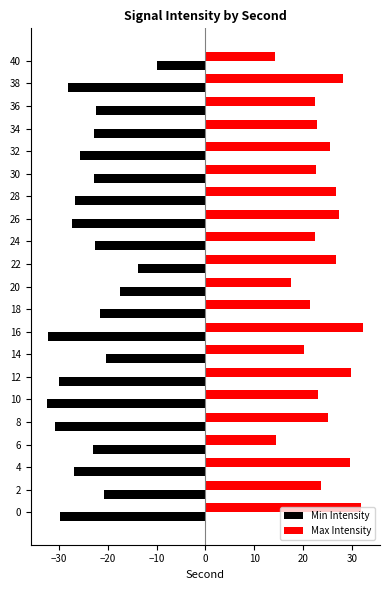

What is the spread (max minus min) of values at 12?

59.7